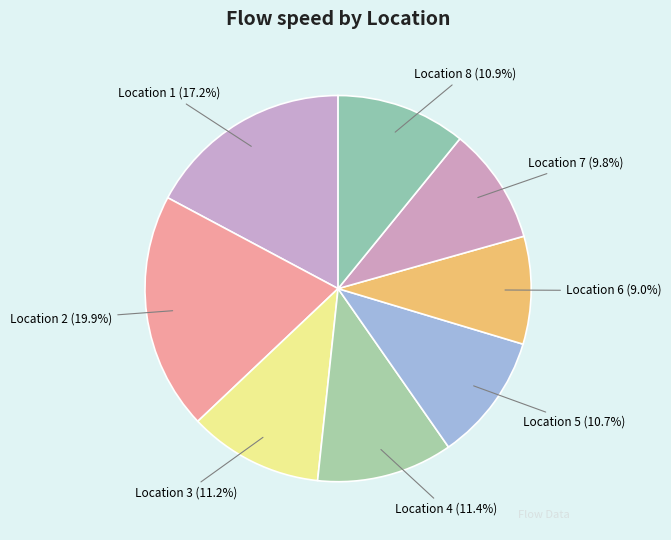

What percentage do Location 2 and Location 3 together represent?

31.1%